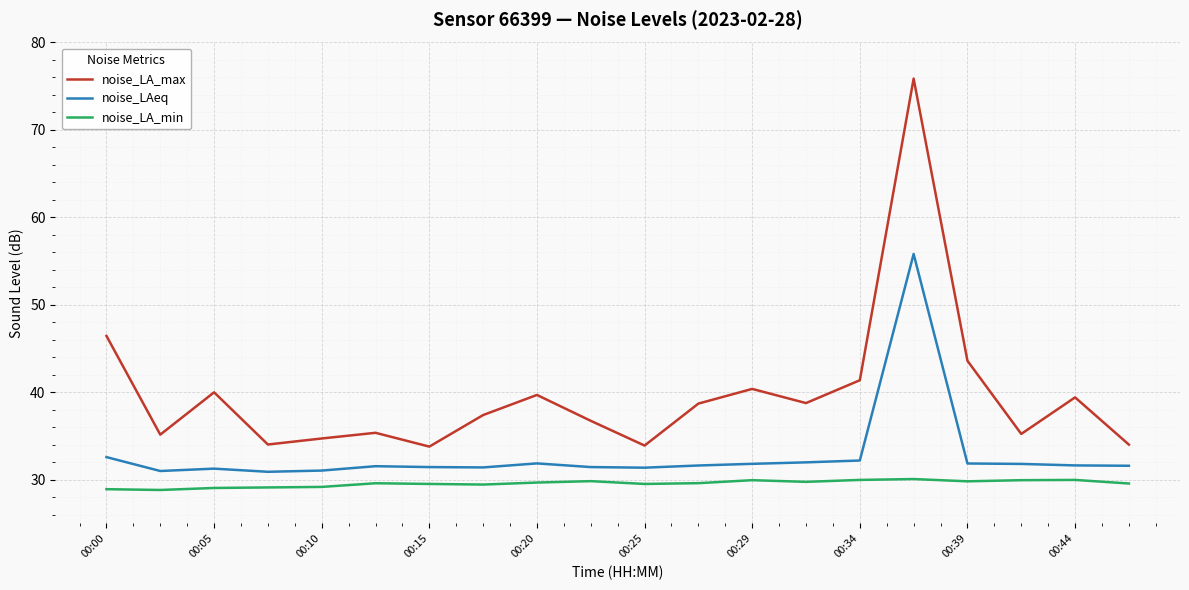

What is the maximum value shown in the chart?

75.9